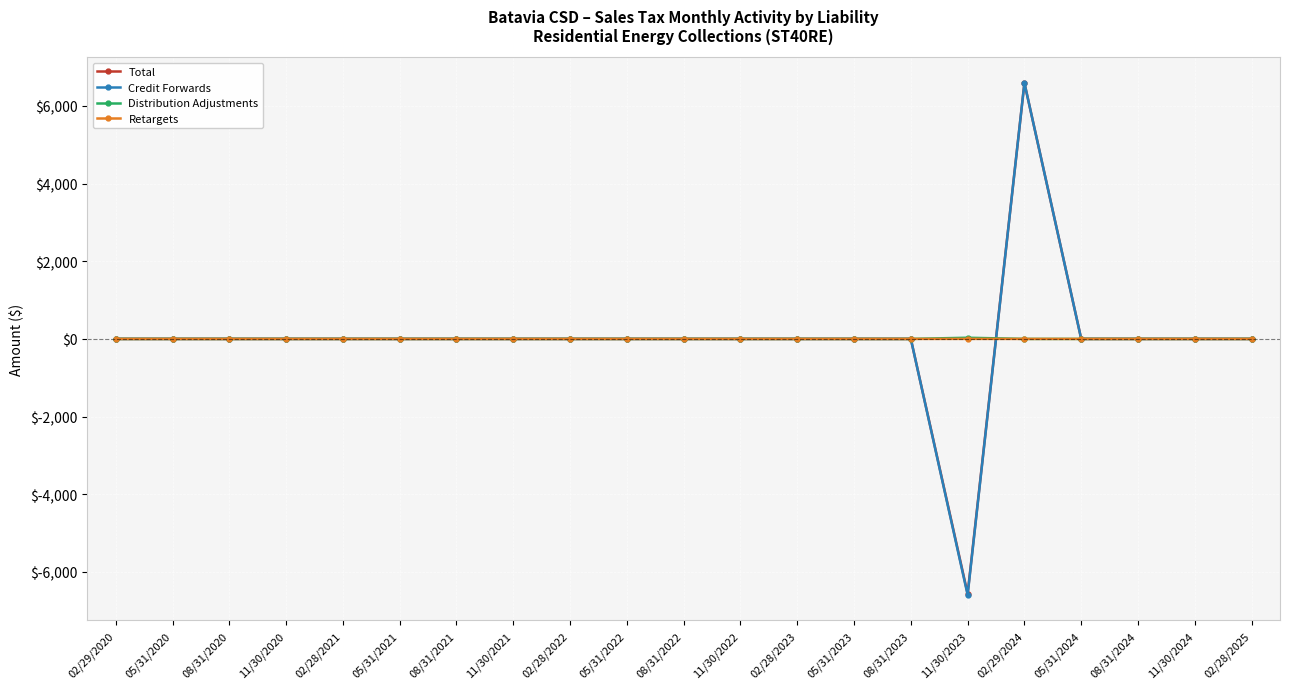

Is it true that Distribution Adjustments equals 0.0 at 08/31/2022?

True